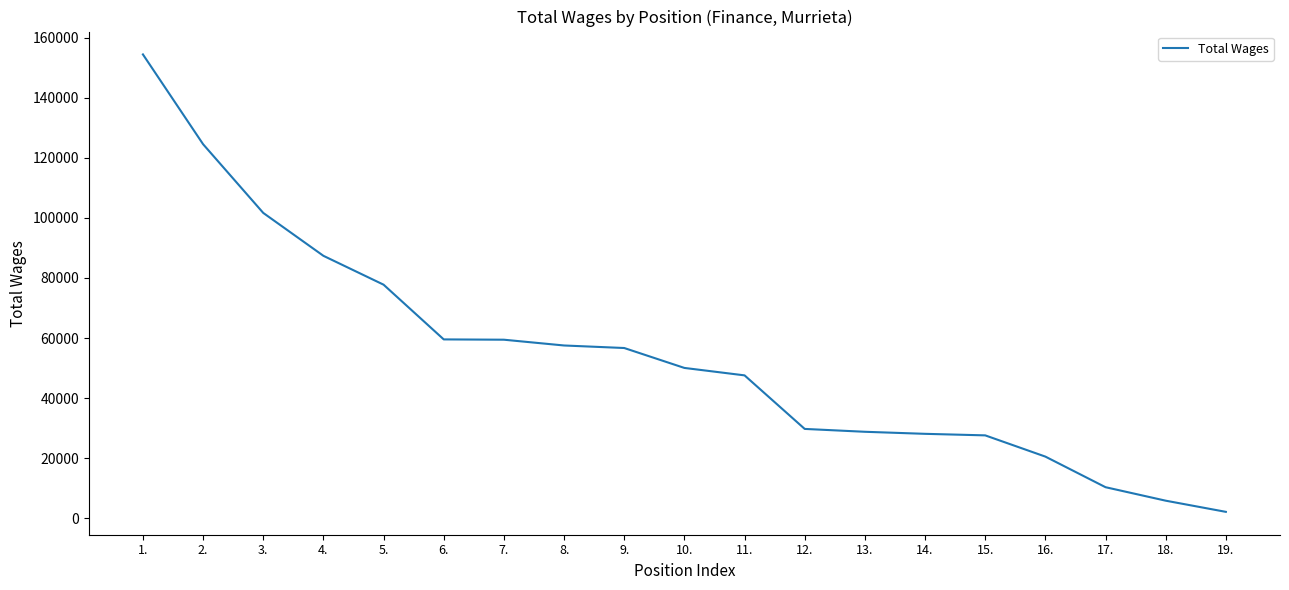

What is the difference between the maximum and minimum values?

152220